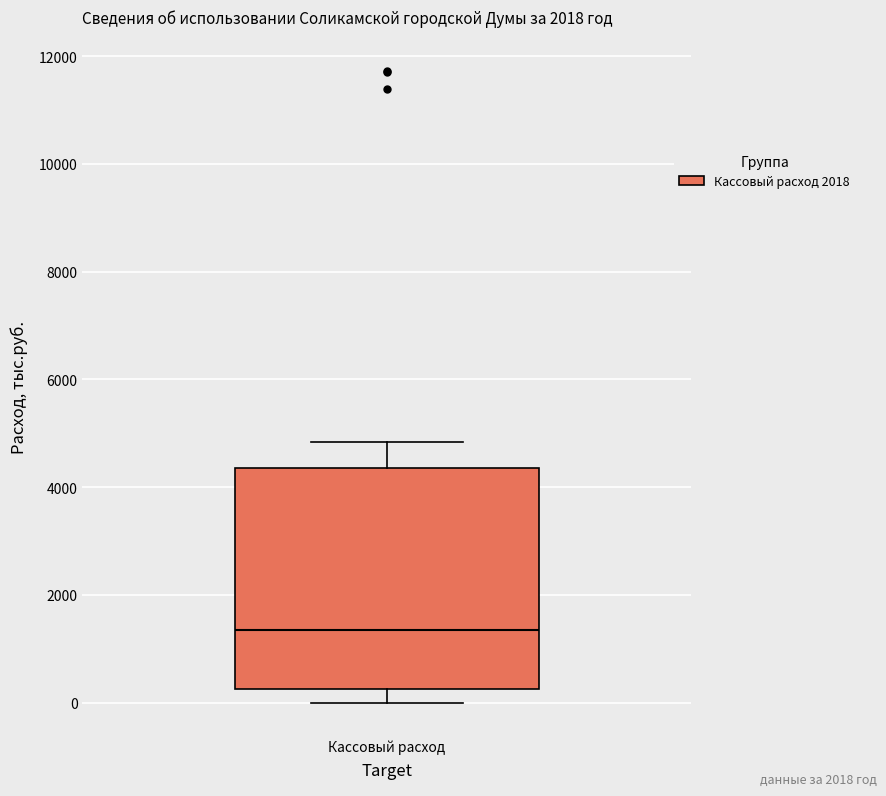

Transcribe this box plot: give where the median line is, the range the box spans, and where the two whiskers end, as read against the y-axis. The values are not printed on the chart, so give them approximately, as read against the axis.

median 1400, box 200 to 4400, whiskers 0 to 4800